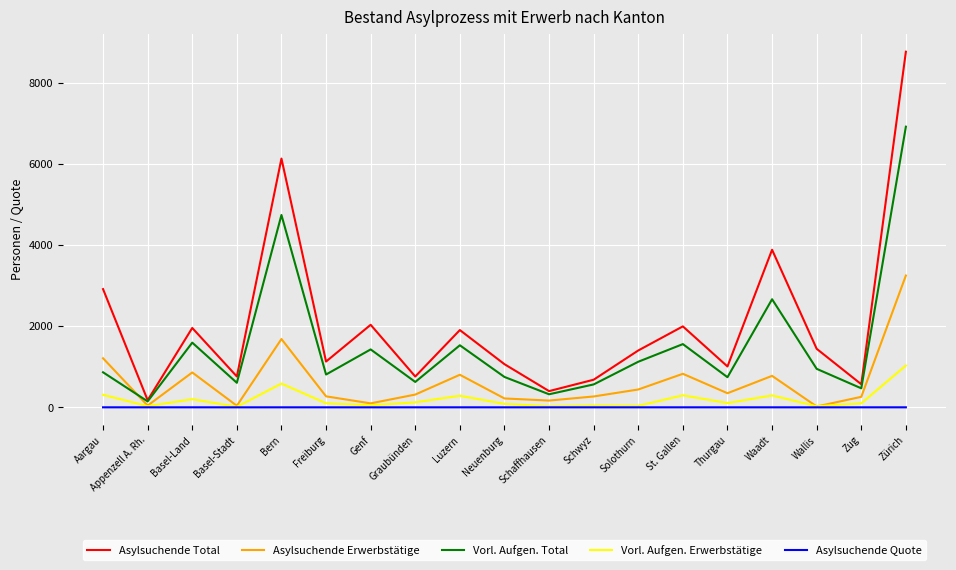

The Asylsuchende Erwerbstätige series shows 219.0 at Neuenburg. True or false?

True